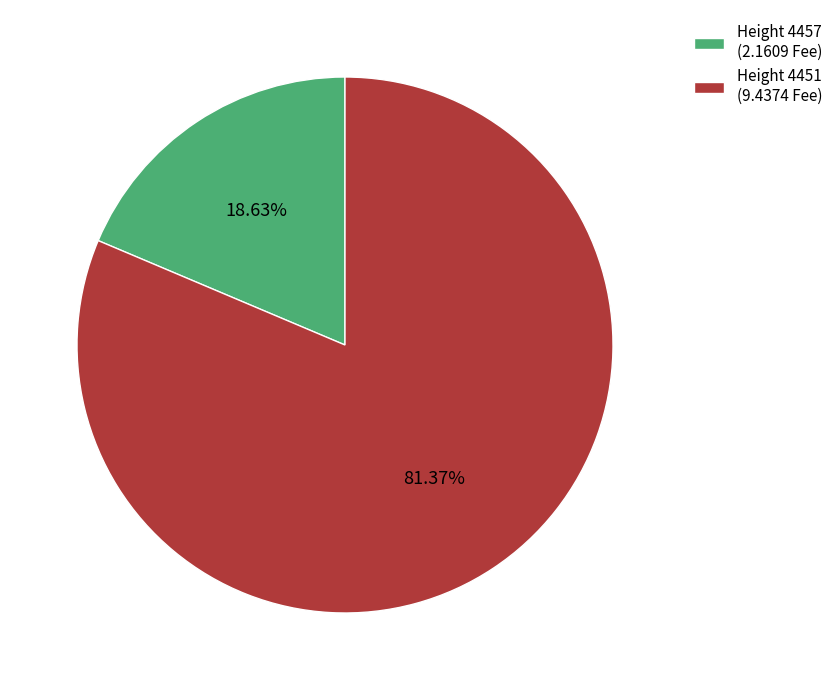

To the nearest percent, what is the difference between the largest and smallest slice percentages?

63%